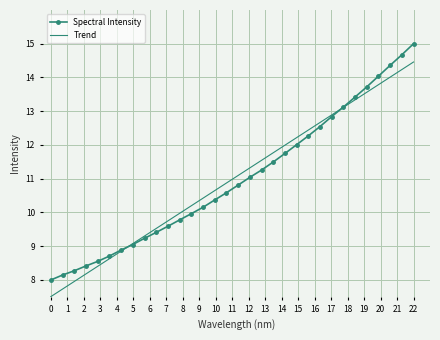

List the series in order of their peak value, highest first.

Spectral Intensity, Trend